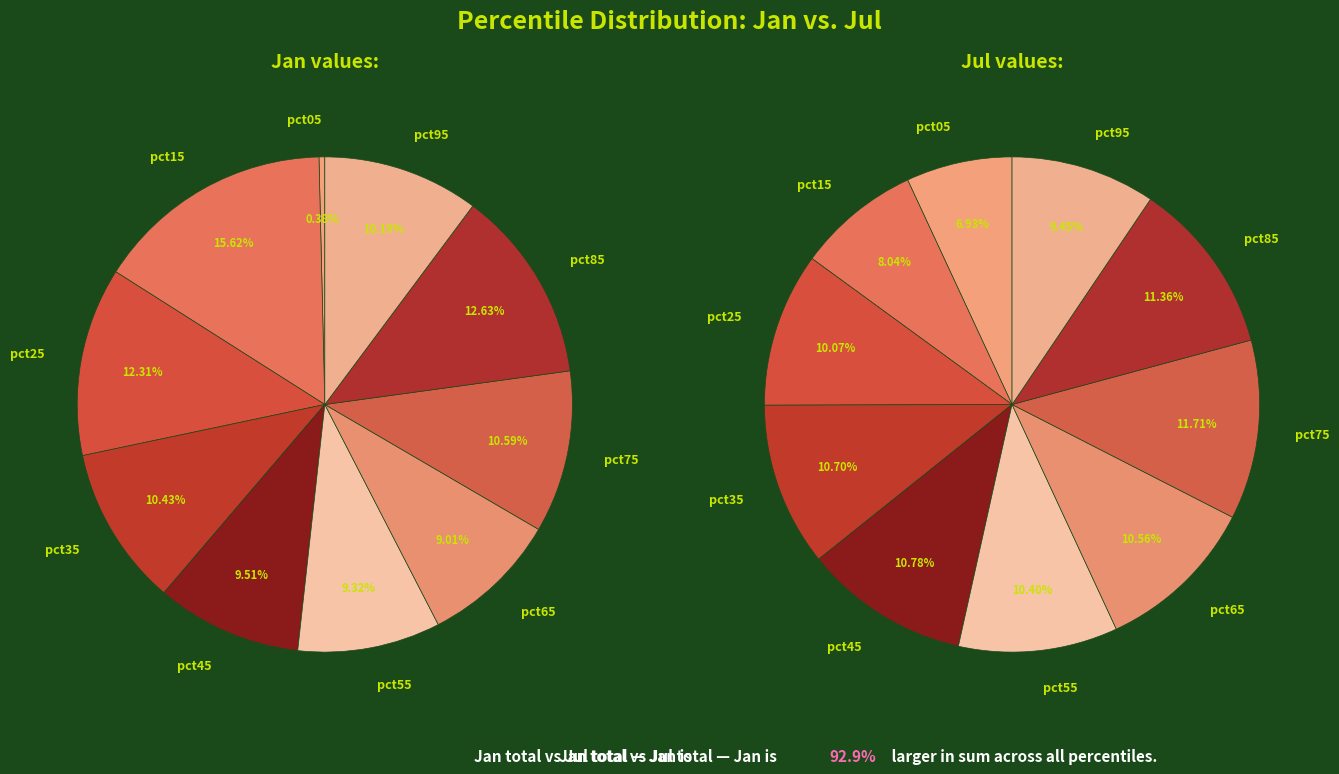

Between pct95 and pct15, which is larger?

pct15